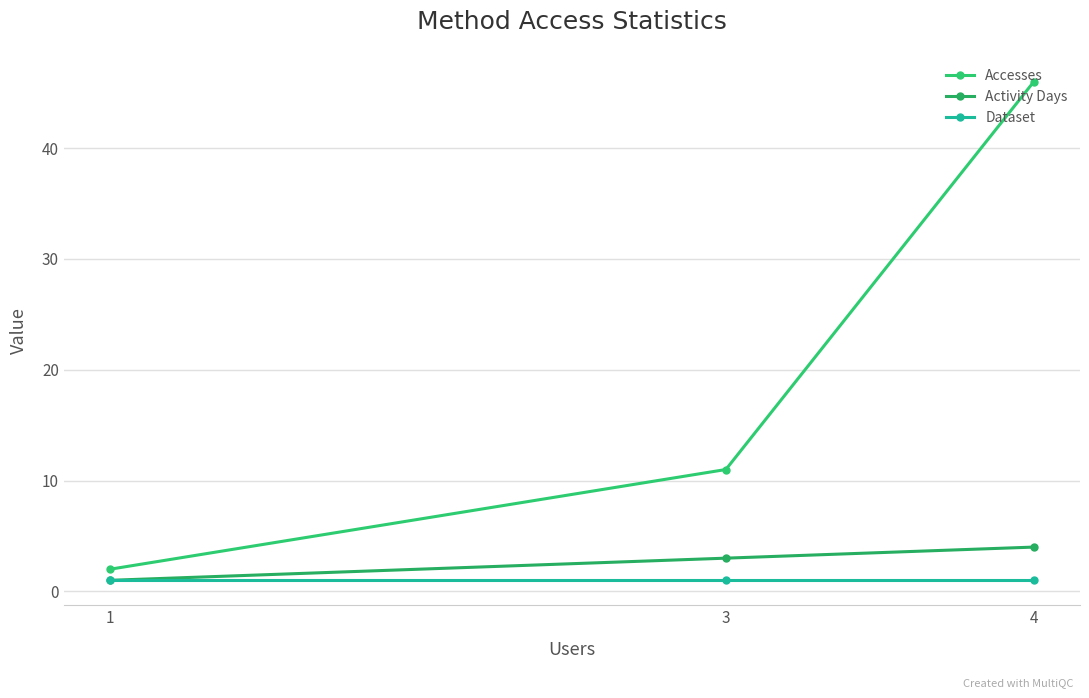

How many data points does each series have?

3